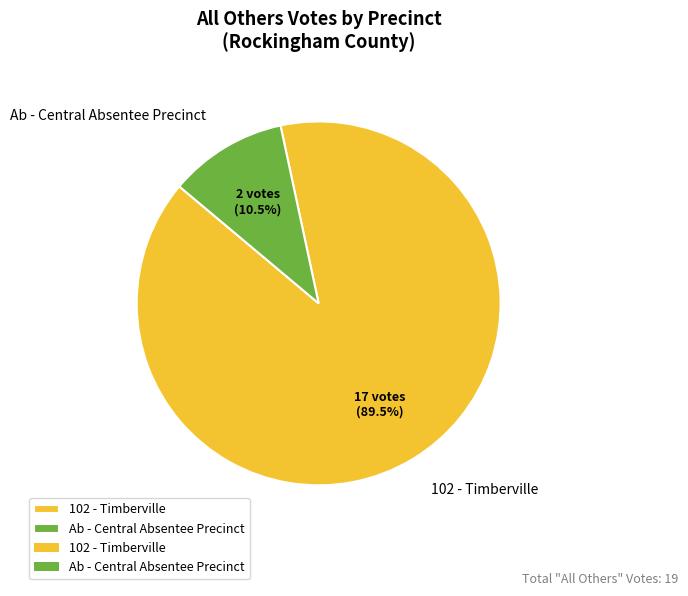

Which has a higher value, Ab - Central Absentee Precinct or 102 - Timberville?

102 - Timberville